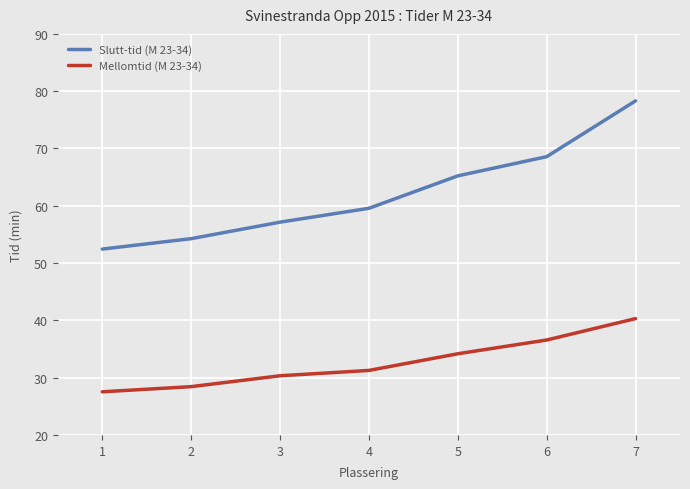

How many values in the Slutt-tid (M 23-34) series exceed 59?

4